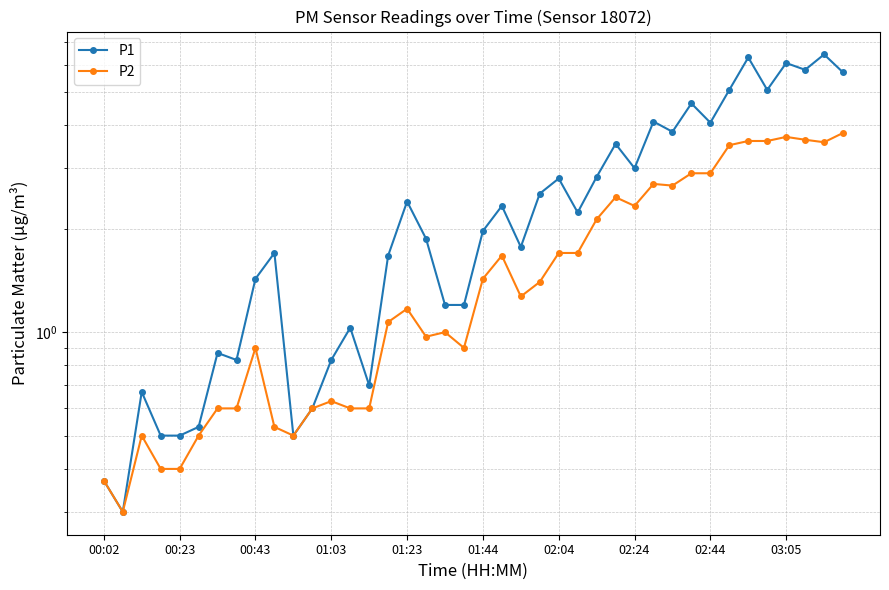

How many lines are shown in the chart?

2